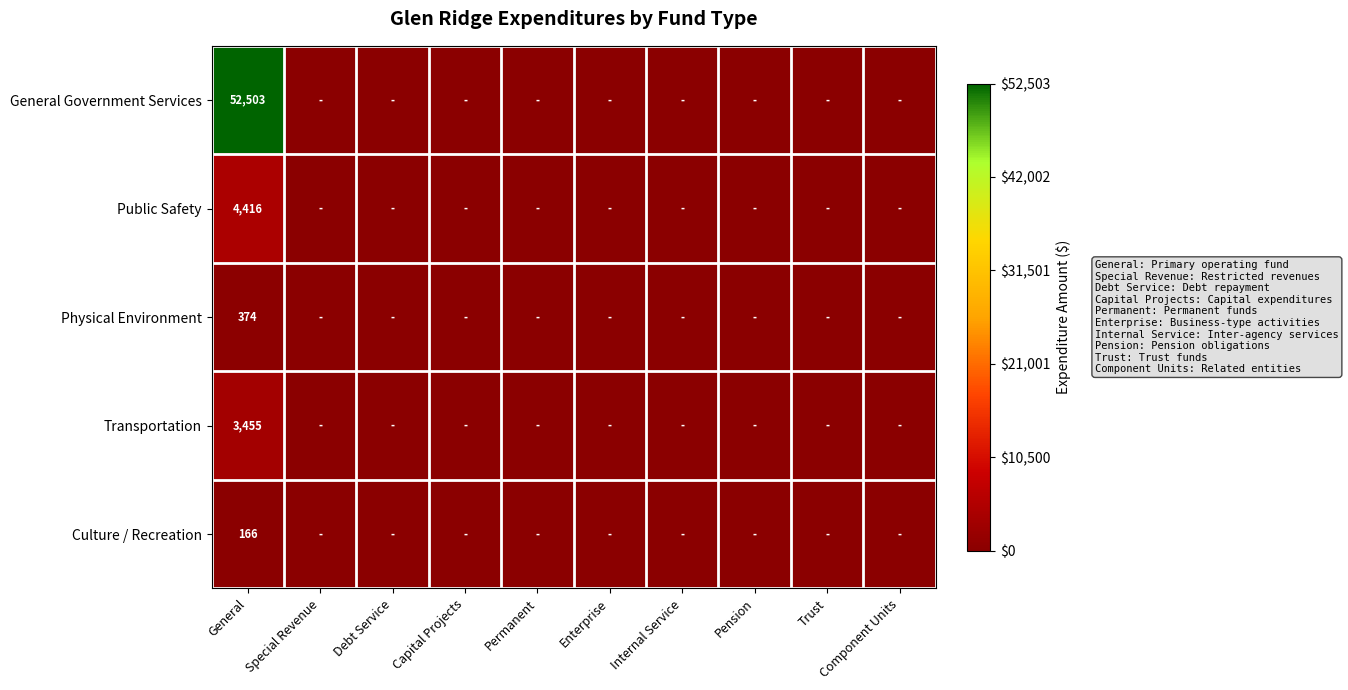

Count the number of categories in the chart.

10